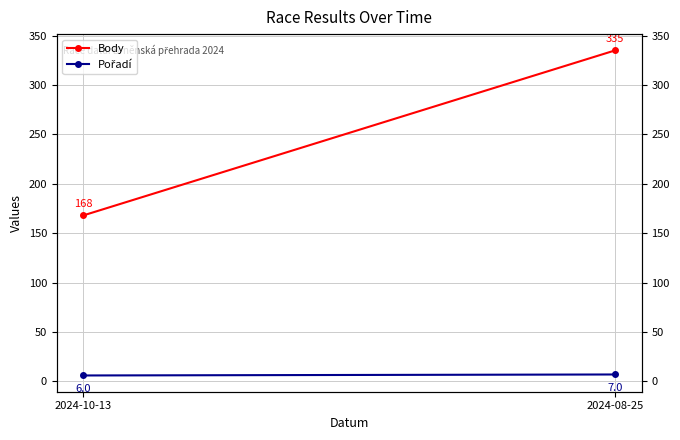

Is the value of Pořadí at 2024-08-25 greater than the value of Body at 2024-08-25?

No